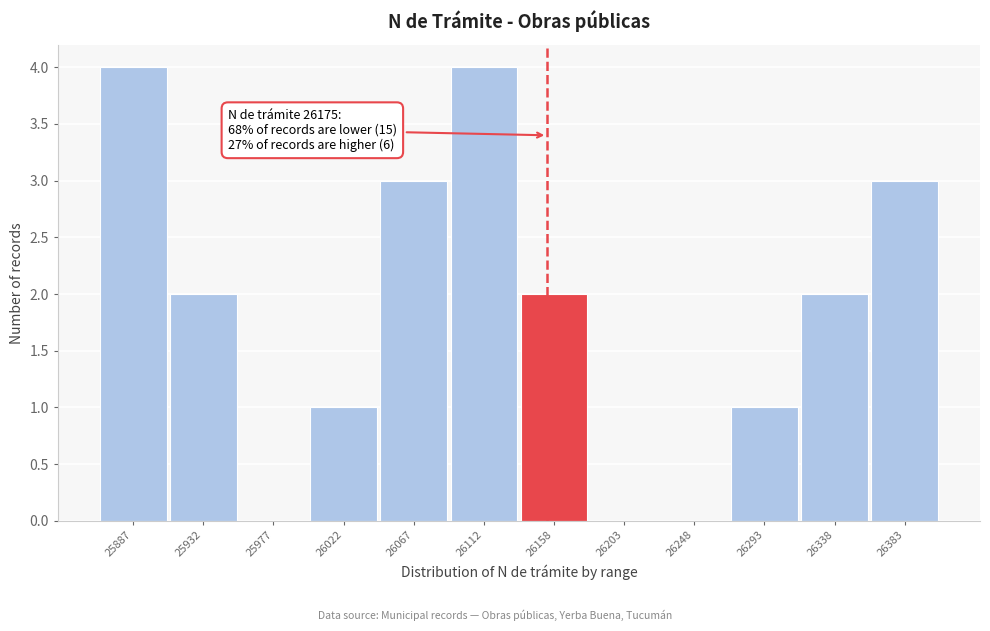

Reading right to left, what are all the values shown in this chart?

26383=3	26338=2	26293=1	26248=0	26203=0	26158=2	26112=4	26067=3	26022=1	25977=0	25932=2	25887=4